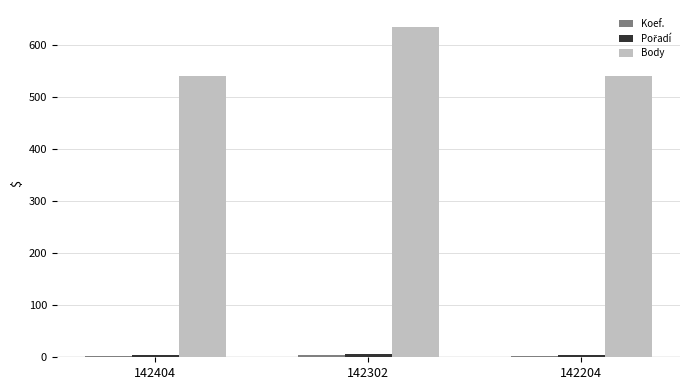

Between 142404 and 142302, which series saw the biggest shift?

Body